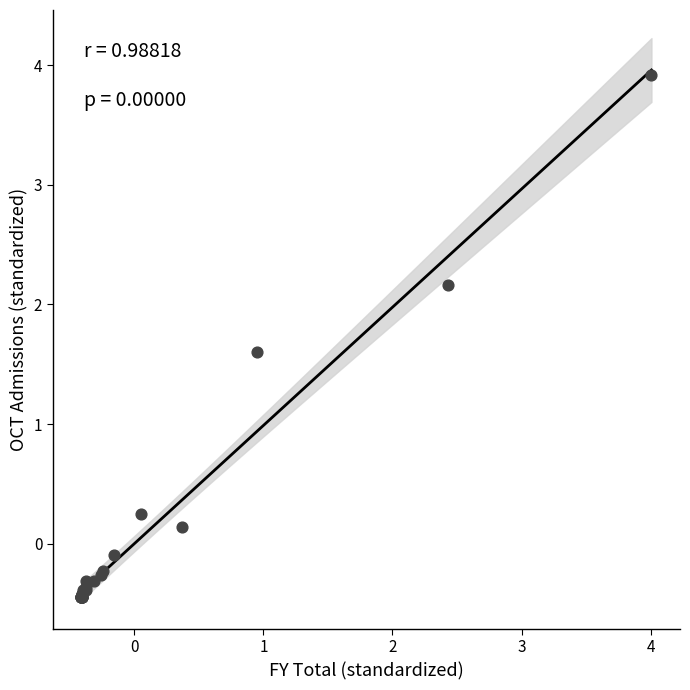

What Y value in the scatter plot is closest to 1?

1.6